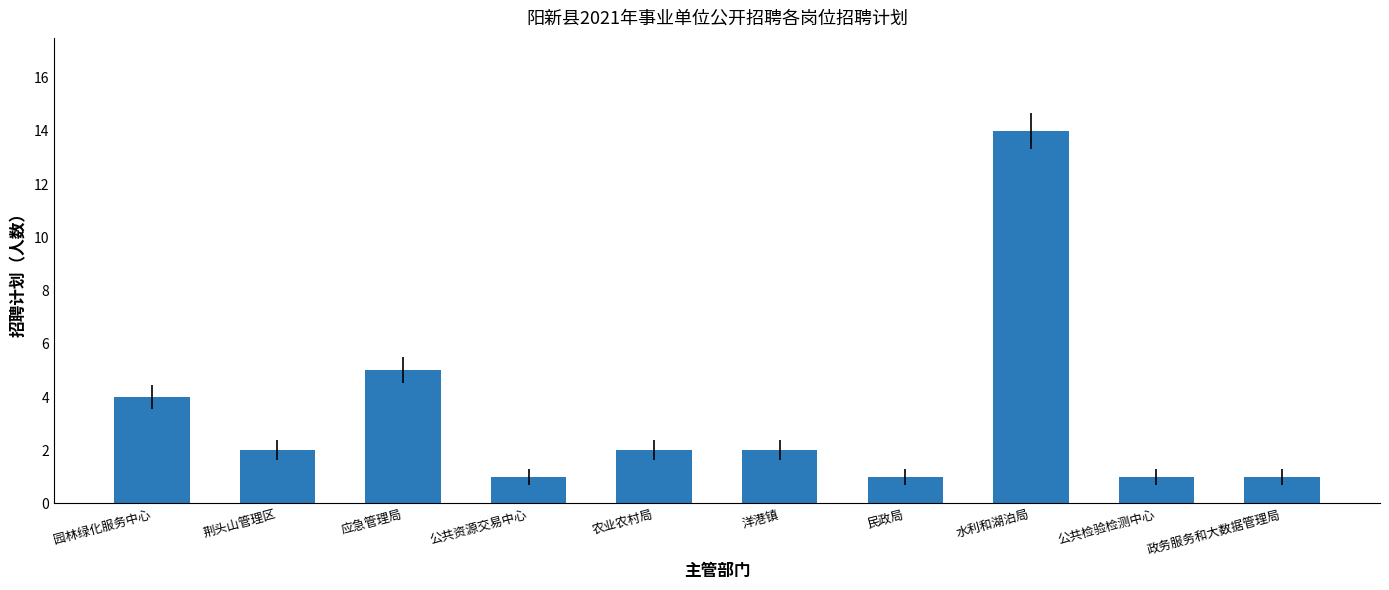

Reading left to right, list all the values displayed in this chart.

4	2	5	1	2	2	1	14	1	1